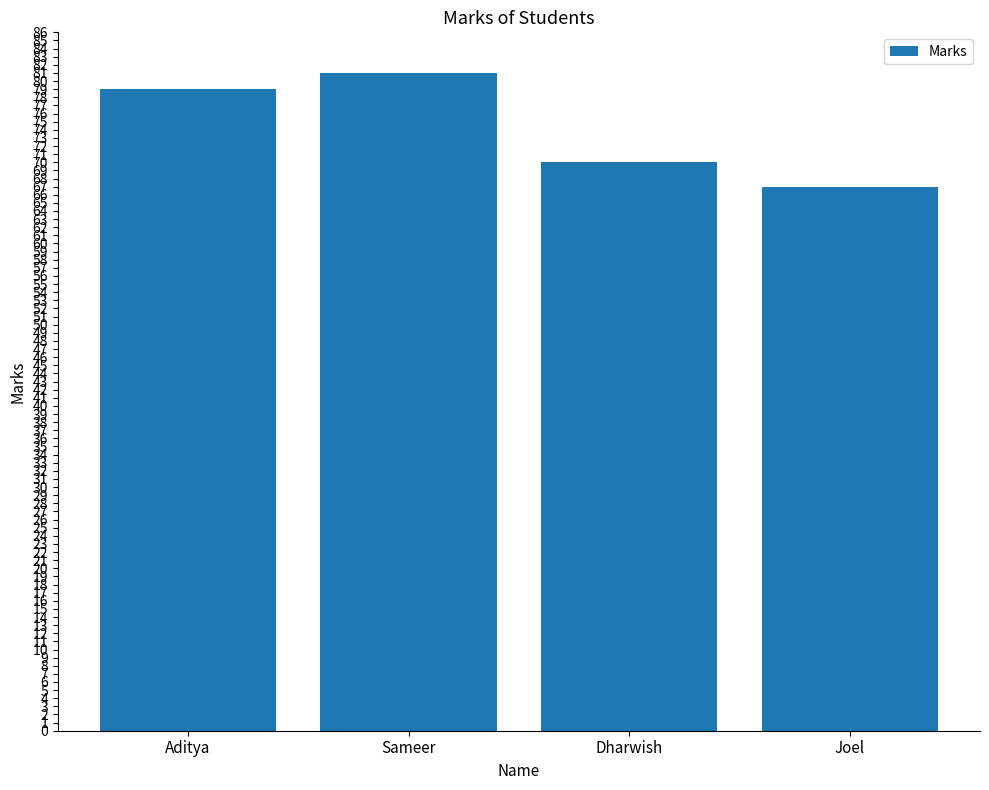

What position from the left is Dharwish?

3